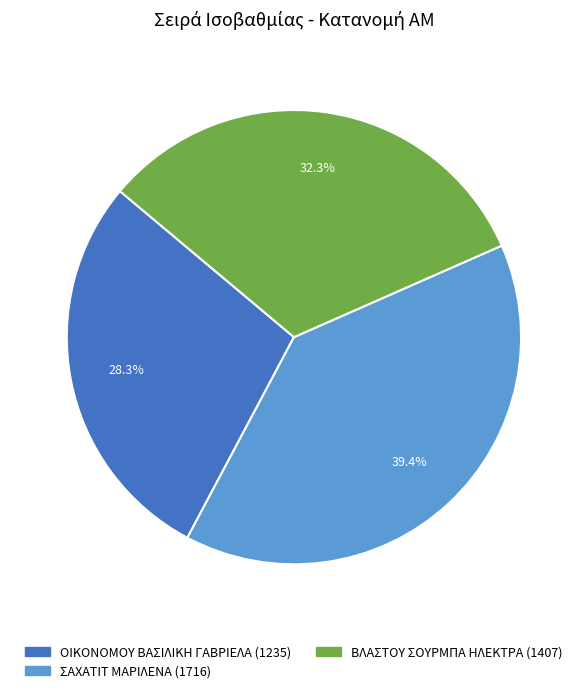

Between ΒΛΑΣΤΟΥ ΣΟΥΡΜΠΑ ΗΛΕΚΤΡΑ (1407) and ΟΙΚΟΝΟΜΟΥ ΒΑΣΙΛΙΚΗ ΓΑΒΡΙΕΛΑ (1235), which is larger?

ΒΛΑΣΤΟΥ ΣΟΥΡΜΠΑ ΗΛΕΚΤΡΑ (1407)